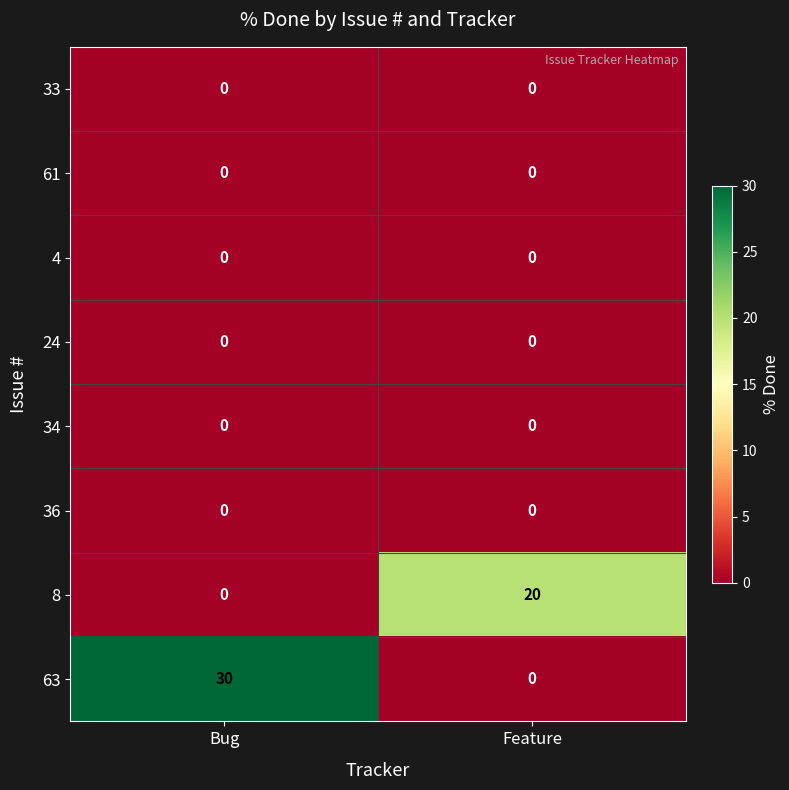

What is the sum of all 63 values?

30